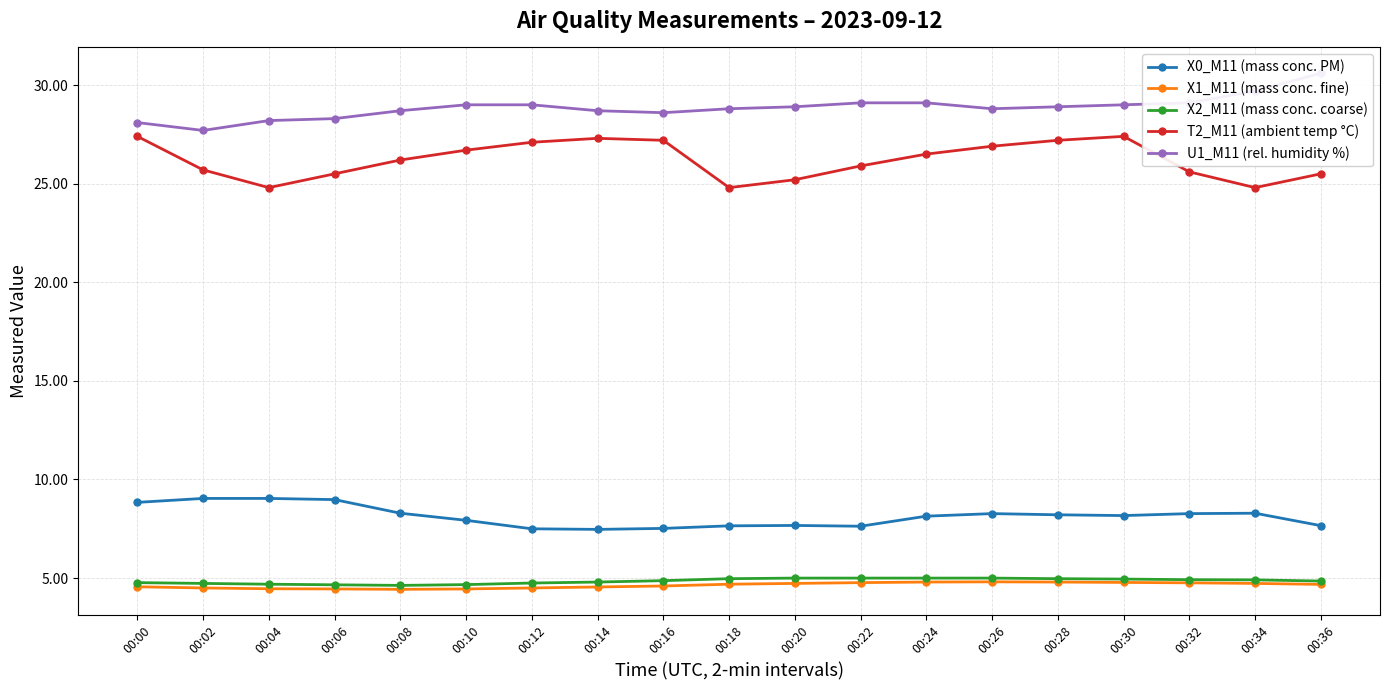

What is the minimum value for X1_M11 (mass conc. fine)?

4.4